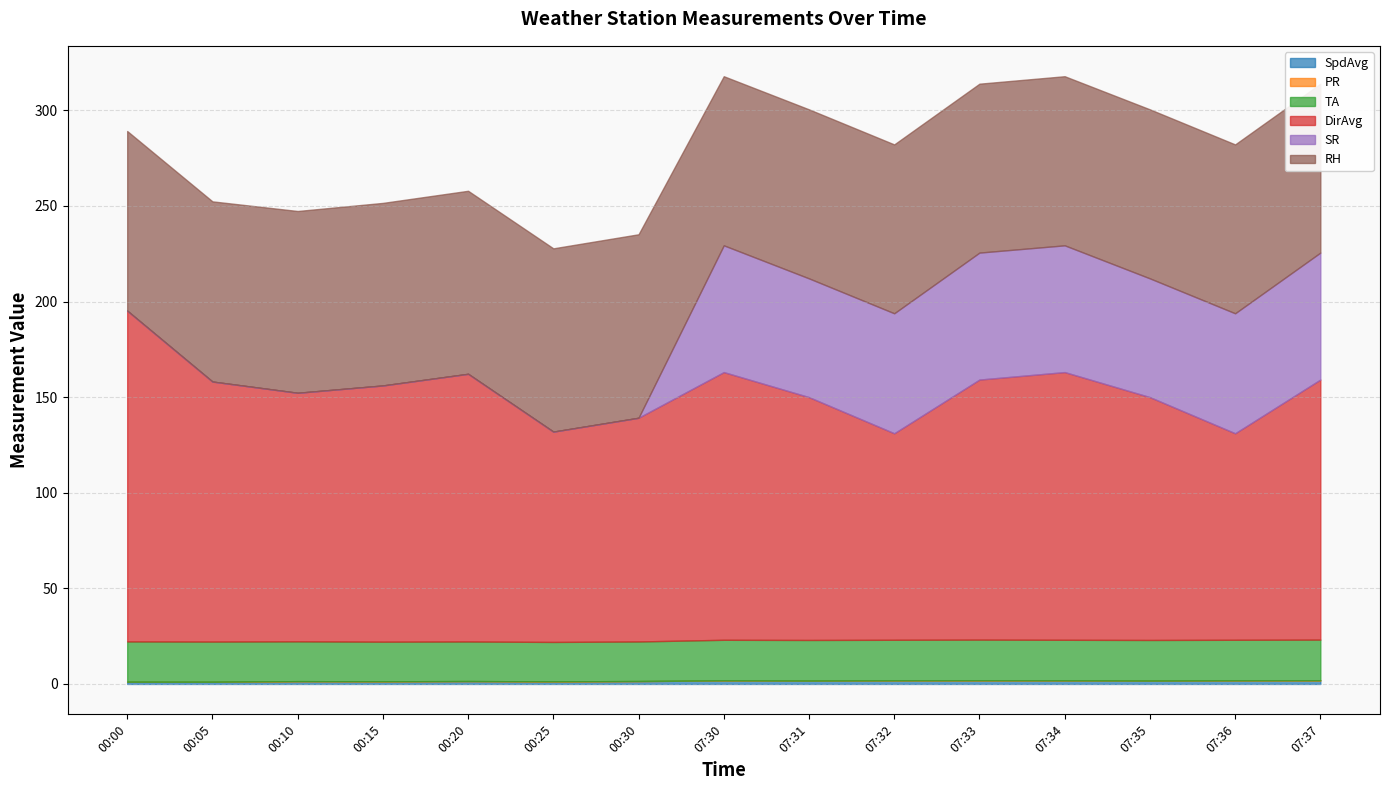

Which category has the lowest value in the PR series?

00:00